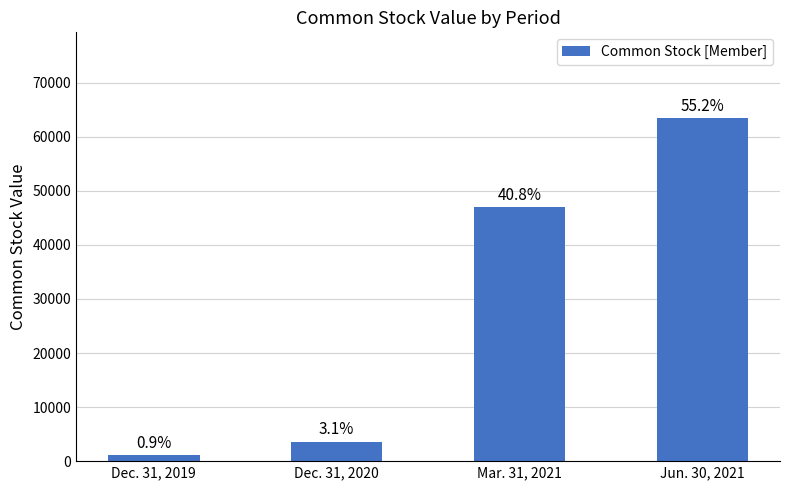

Does the chart contain any negative values?

No